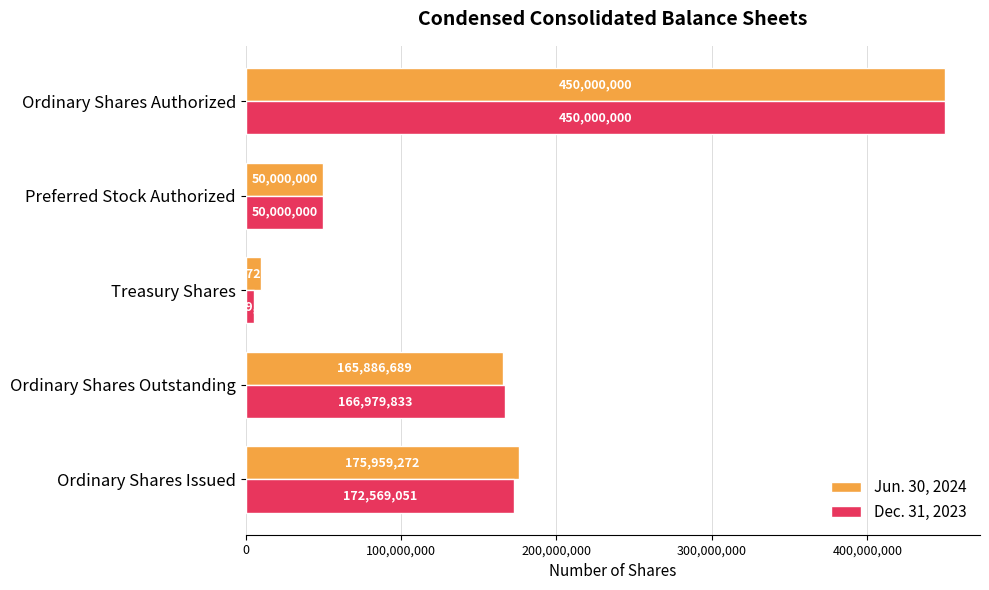

Which series changed the most between Ordinary Shares Issued and Ordinary Shares Authorized?

Dec. 31, 2023